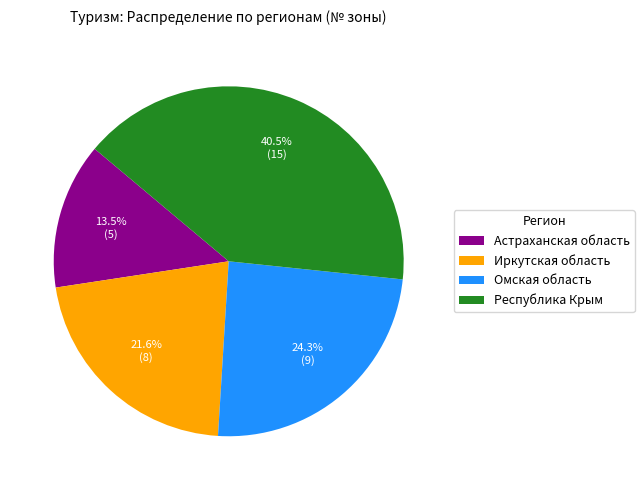

Rank the categories by value from highest to lowest.

Республика Крым, Омская область, Иркутская область, Астраханская область